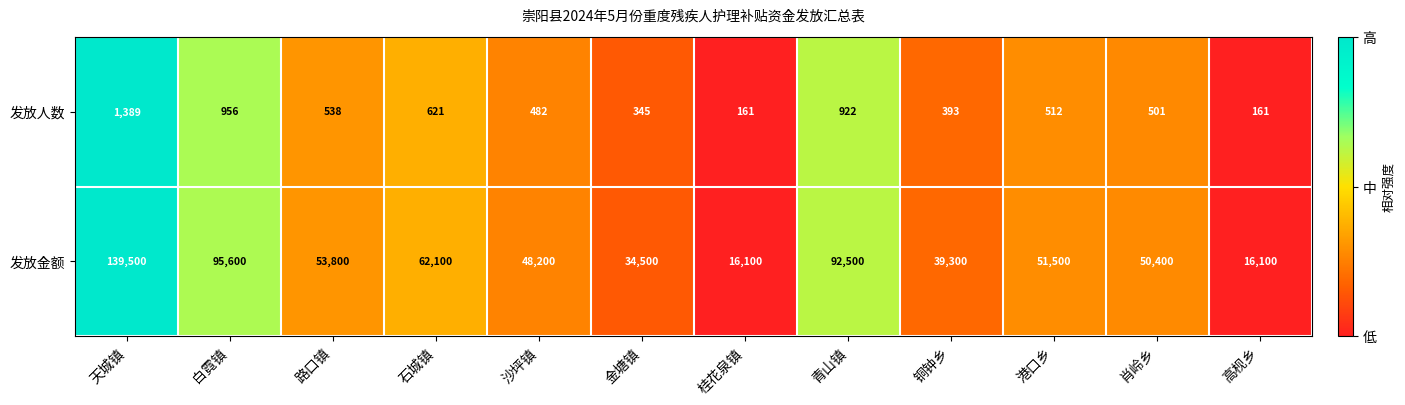

Which category has the highest value across all series?

天城镇